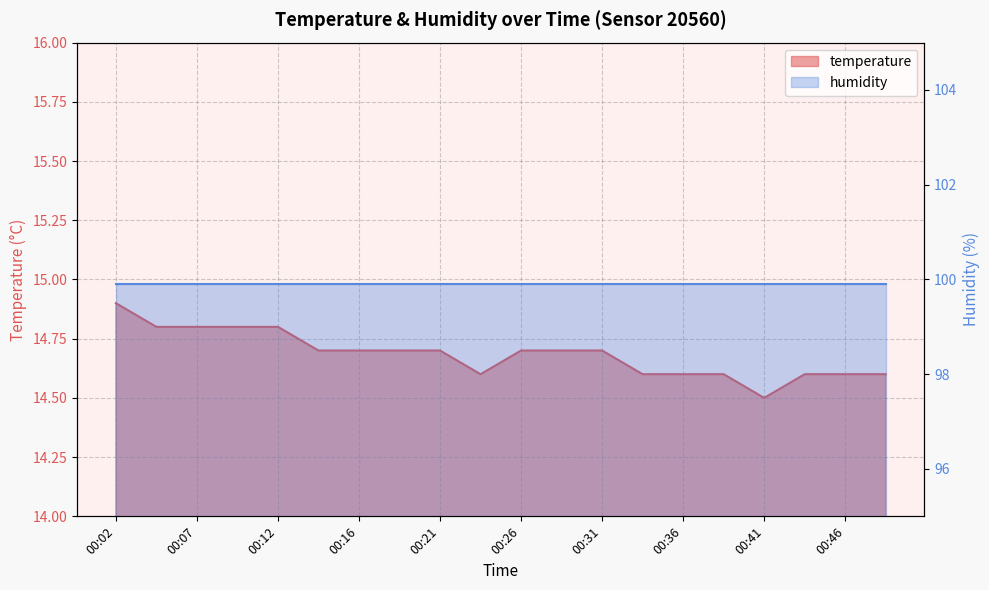

True or false: the data shows 14.6 at 00:46.

True